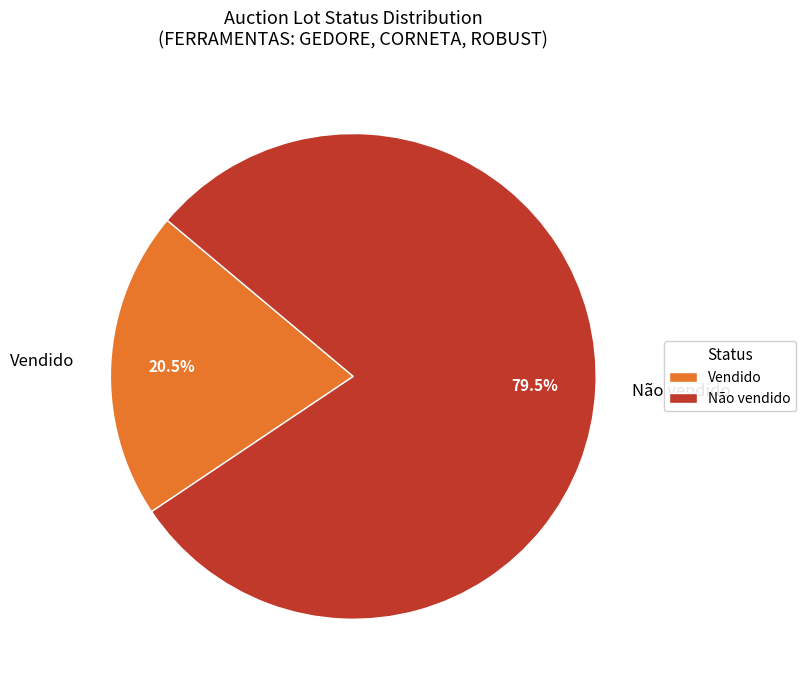

What portion of the pie excludes Vendido?

79.5%